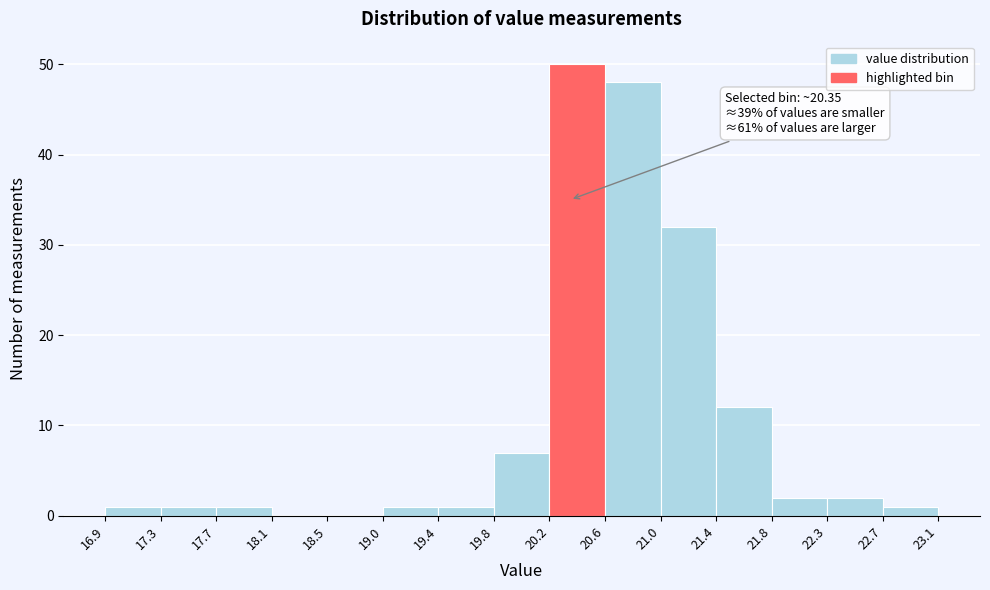

Over which range of the x-axis is the bar tallest?

20.2 to 20.6